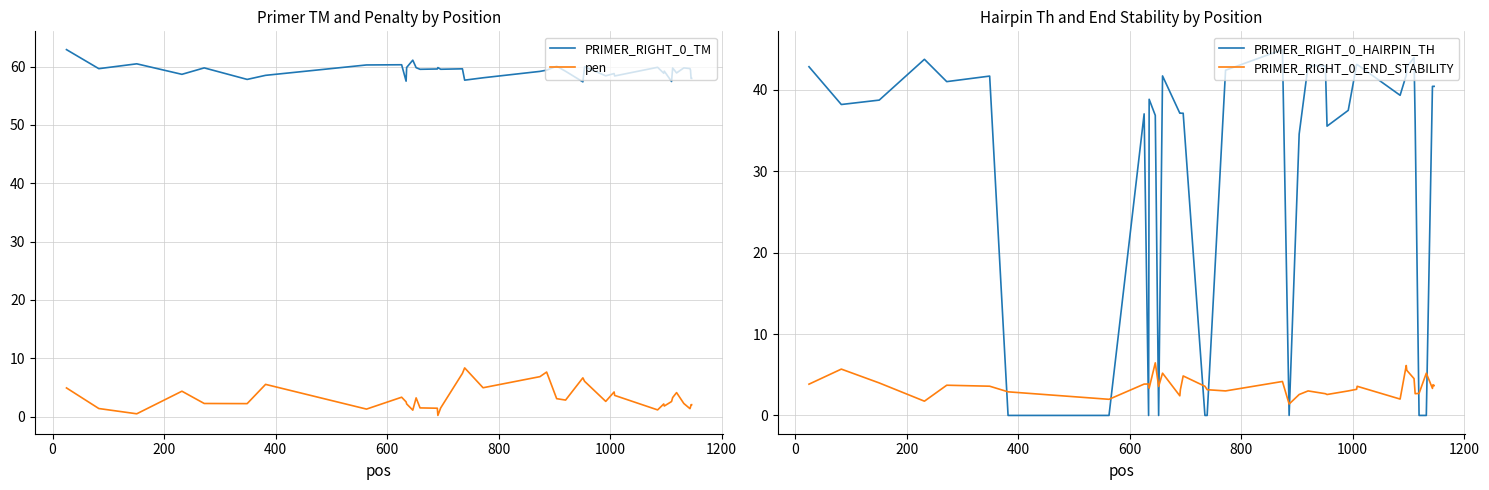

What is the maximum value for pen?

8.3